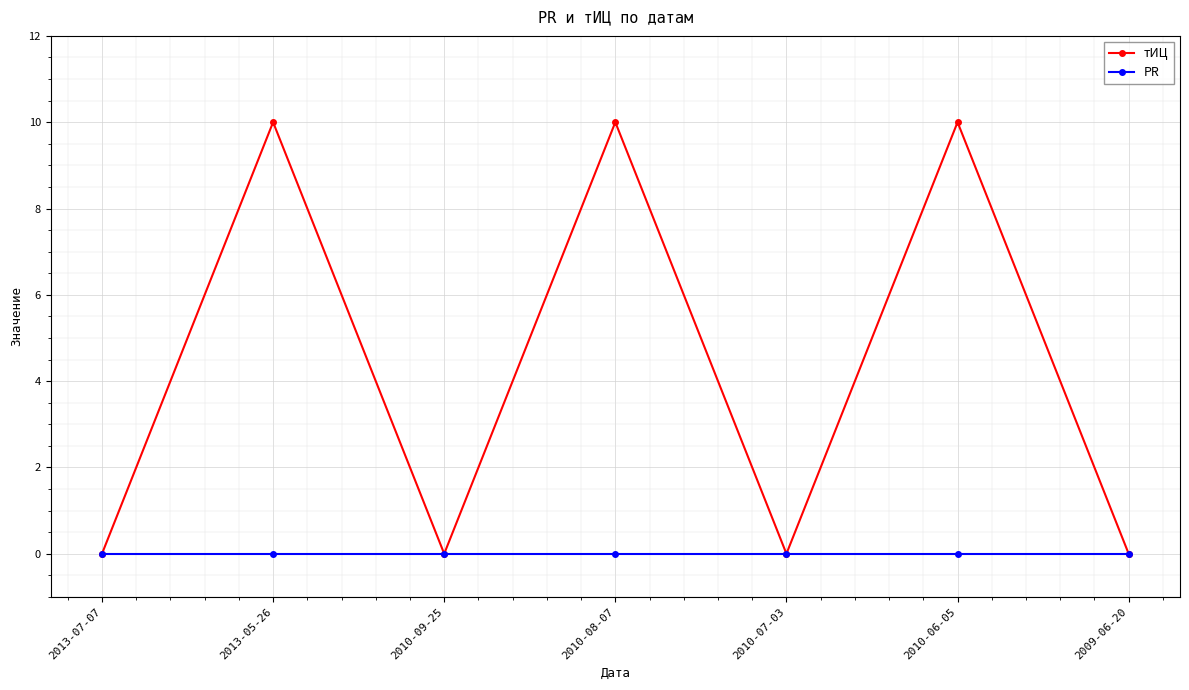

Is this an area chart (filled region under the line)?

No